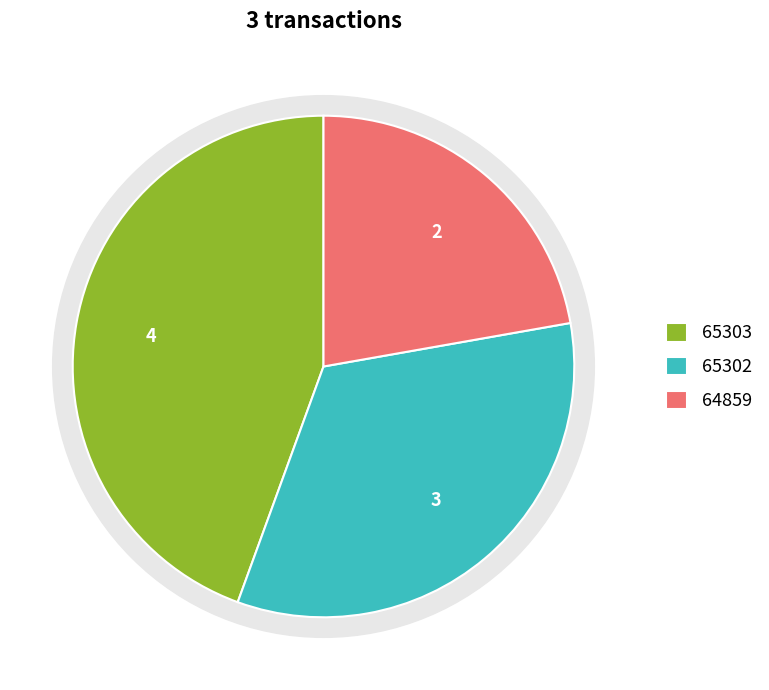

To the nearest percent, what is the difference between the largest and smallest slice percentages?

22%